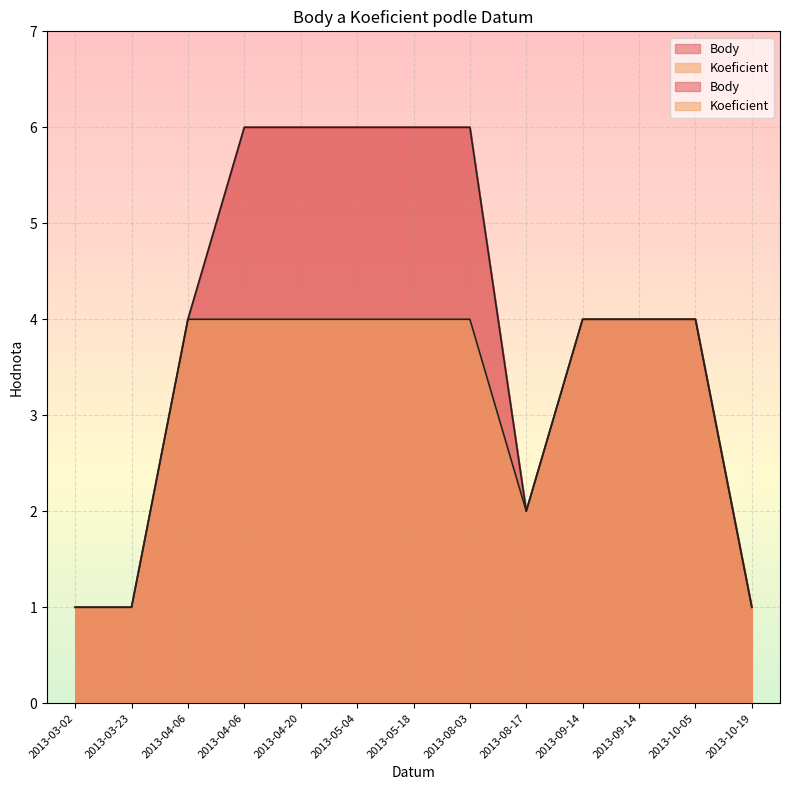

What is the total value across all series at 2013-09-14?

8